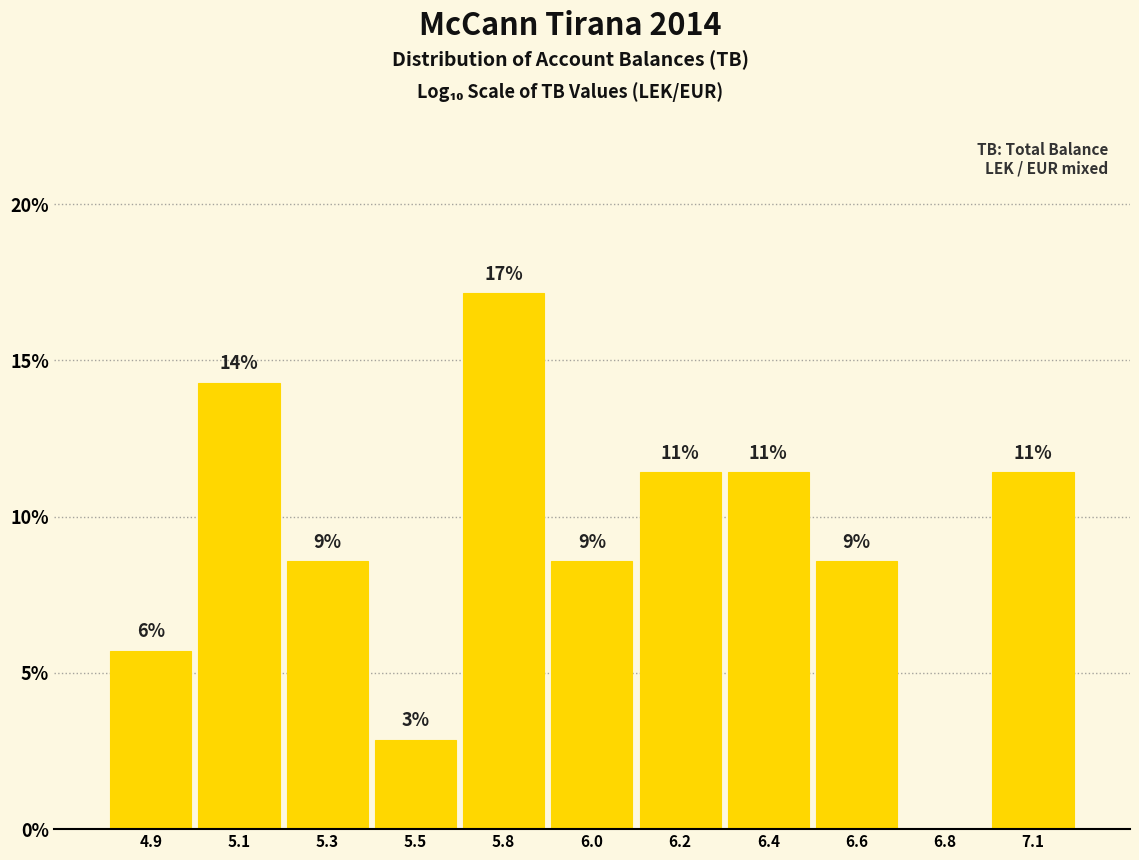

Are the bars horizontal?

No